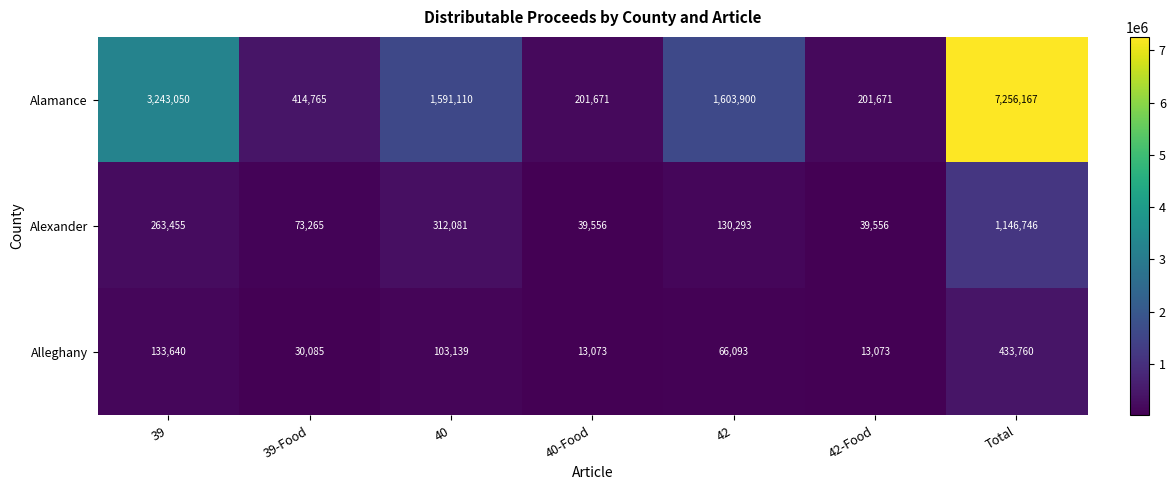

Rank the series by their maximum value, from lowest to highest.

Alleghany, Alexander, Alamance